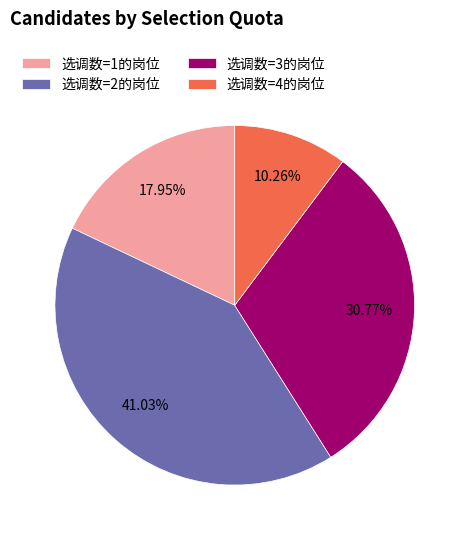

Combined, do 选调数=4的岗位 and 选调数=1的岗位 account for over 50%?

No